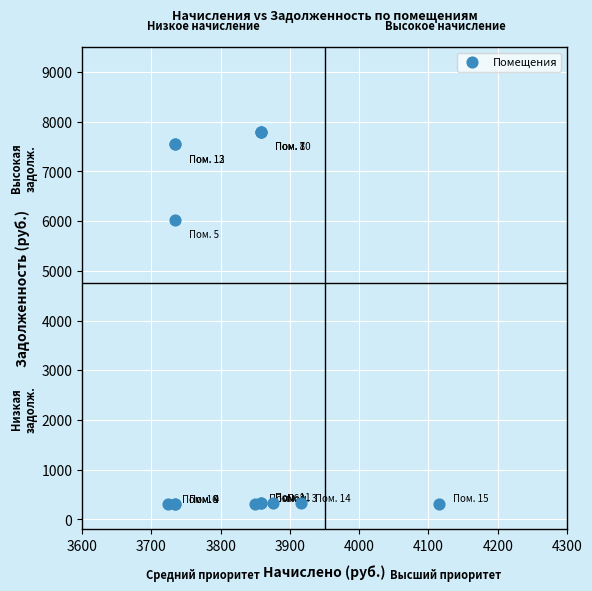

What Y value in the scatter plot is closest to 4056?

6024.5